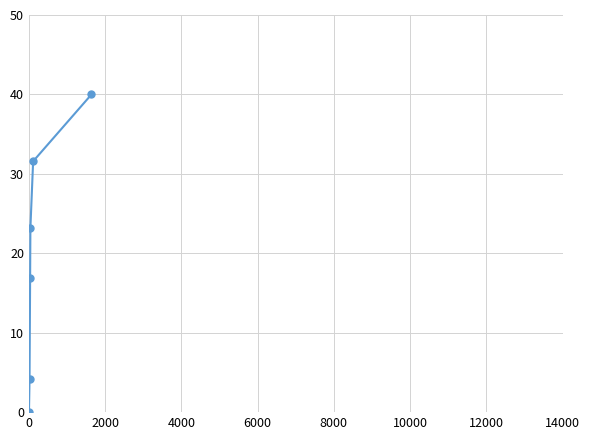

Reading left to right, transcribe all the data shown in this chart.

0.0	4.2	16.8	23.2	31.6	40.0